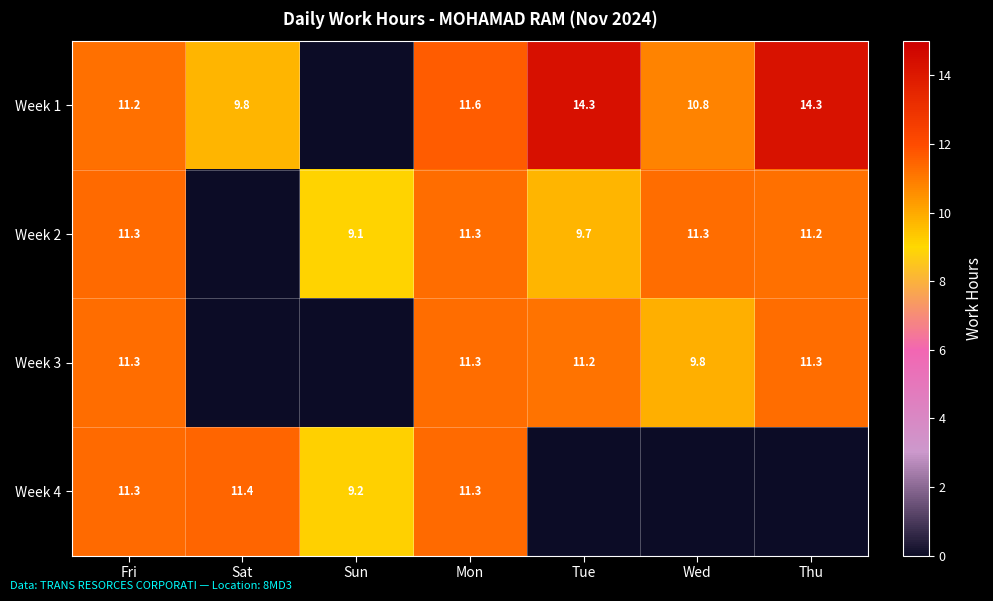

Count the number of data series in this chart.

4